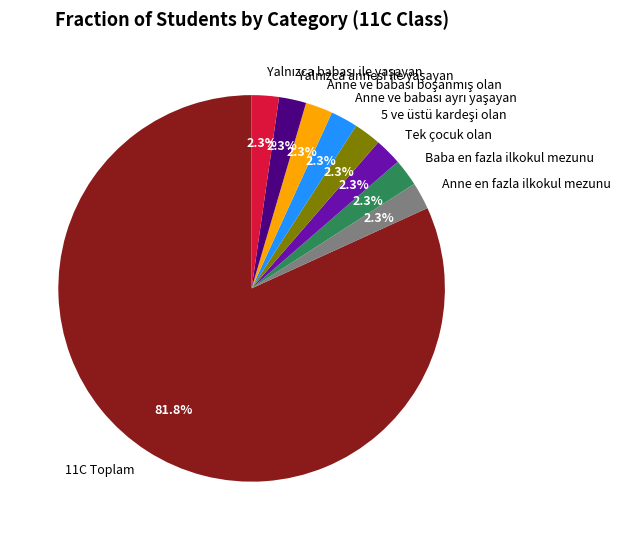

Which slice represents more than half of the pie?

11C Toplam